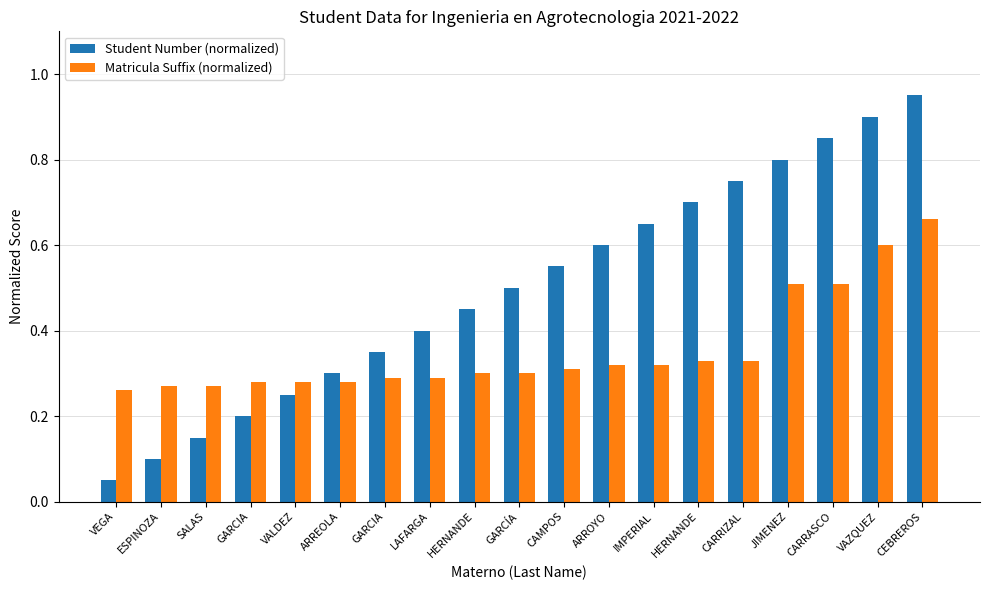

At which label does Matricula Suffix (normalized) reach its peak?

CEBREROS